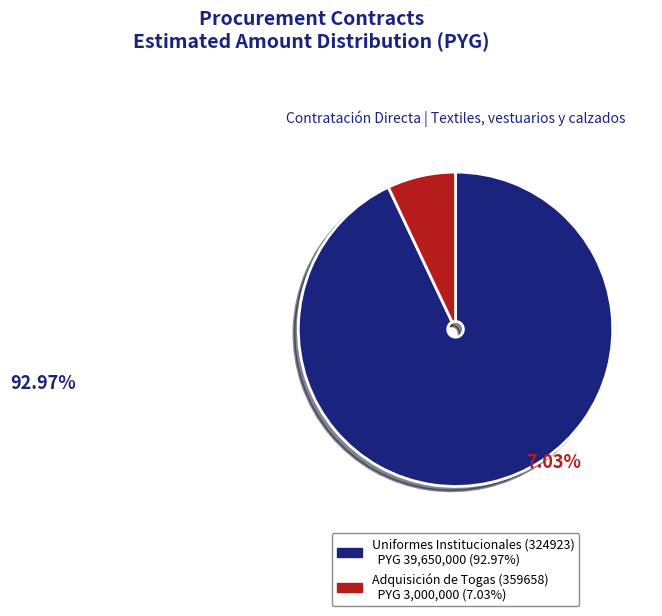

To the nearest percent, what portion does Uniformes Institucionales (324923) represent?

93%